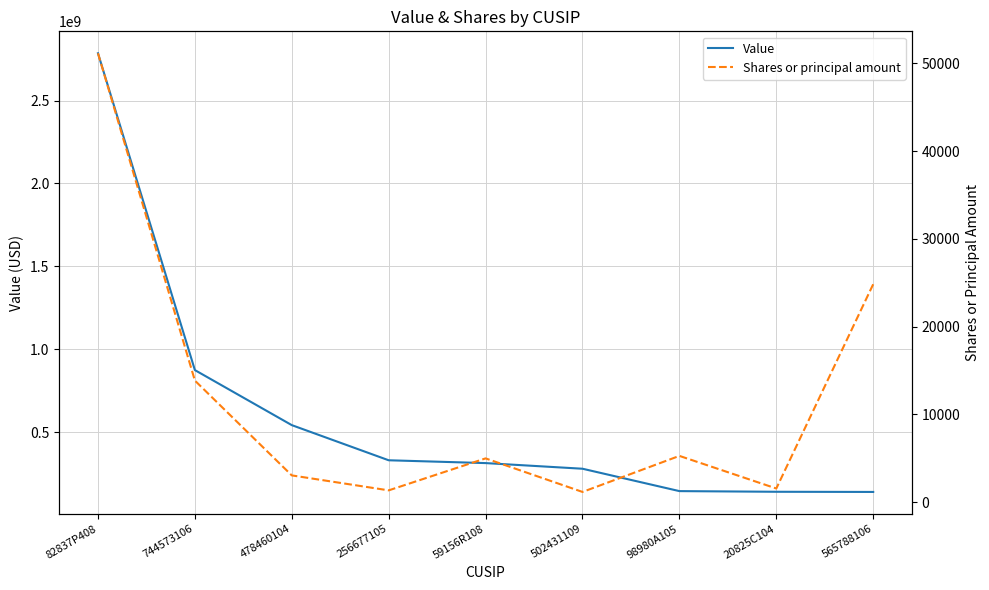

List the labels in order of Shares or principal amount value, largest first.

82837P408, 565788106, 744573106, 98980A105, 59156R108, 478460104, 20825C104, 256677105, 502431109